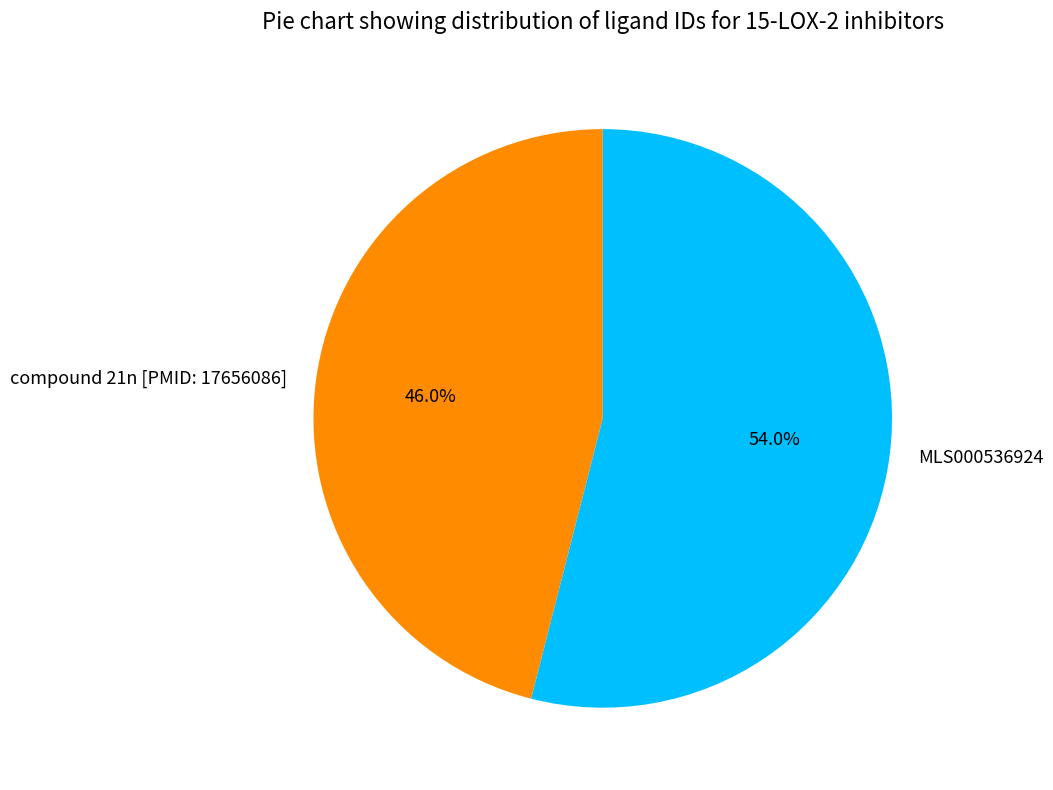

To the nearest percent, what portion does MLS000536924 represent?

54%